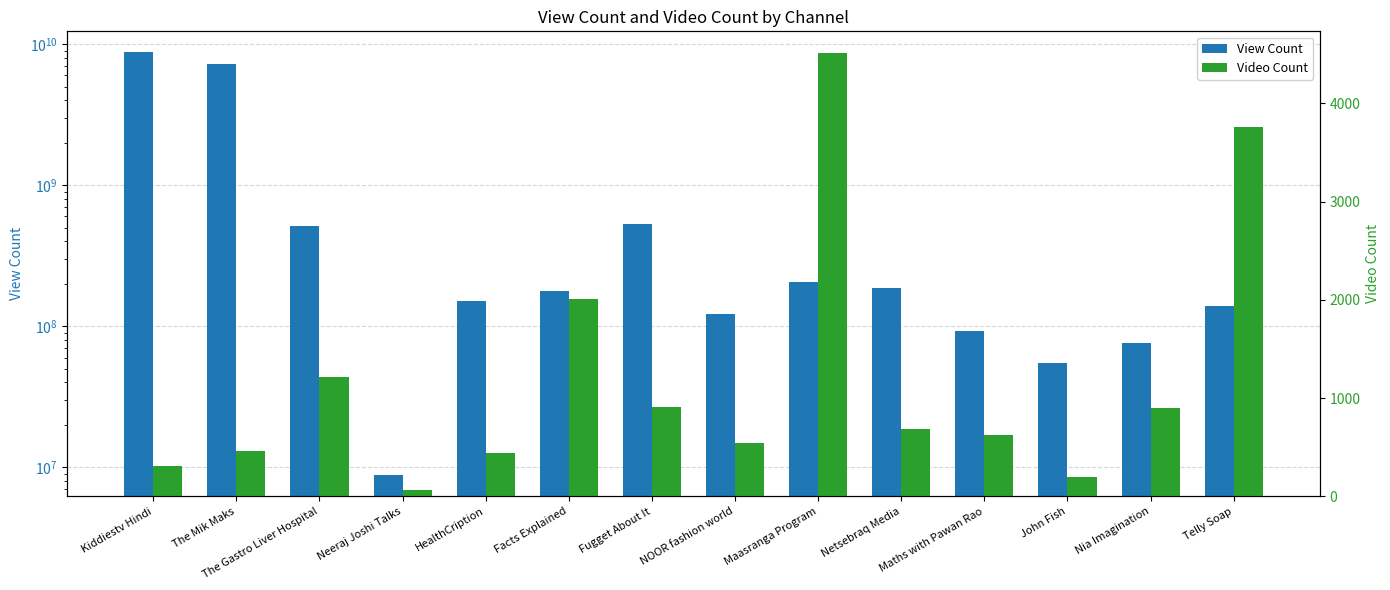

What is the label of the 12th bar from the left?

John Fish